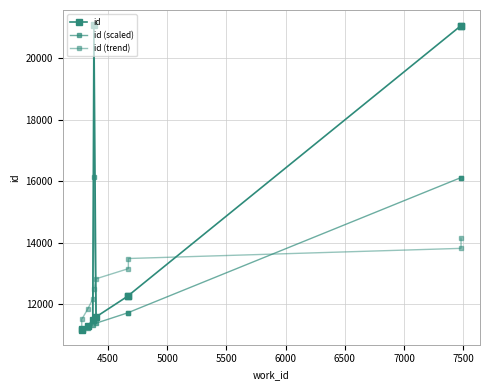

How many lines are shown in the chart?

3